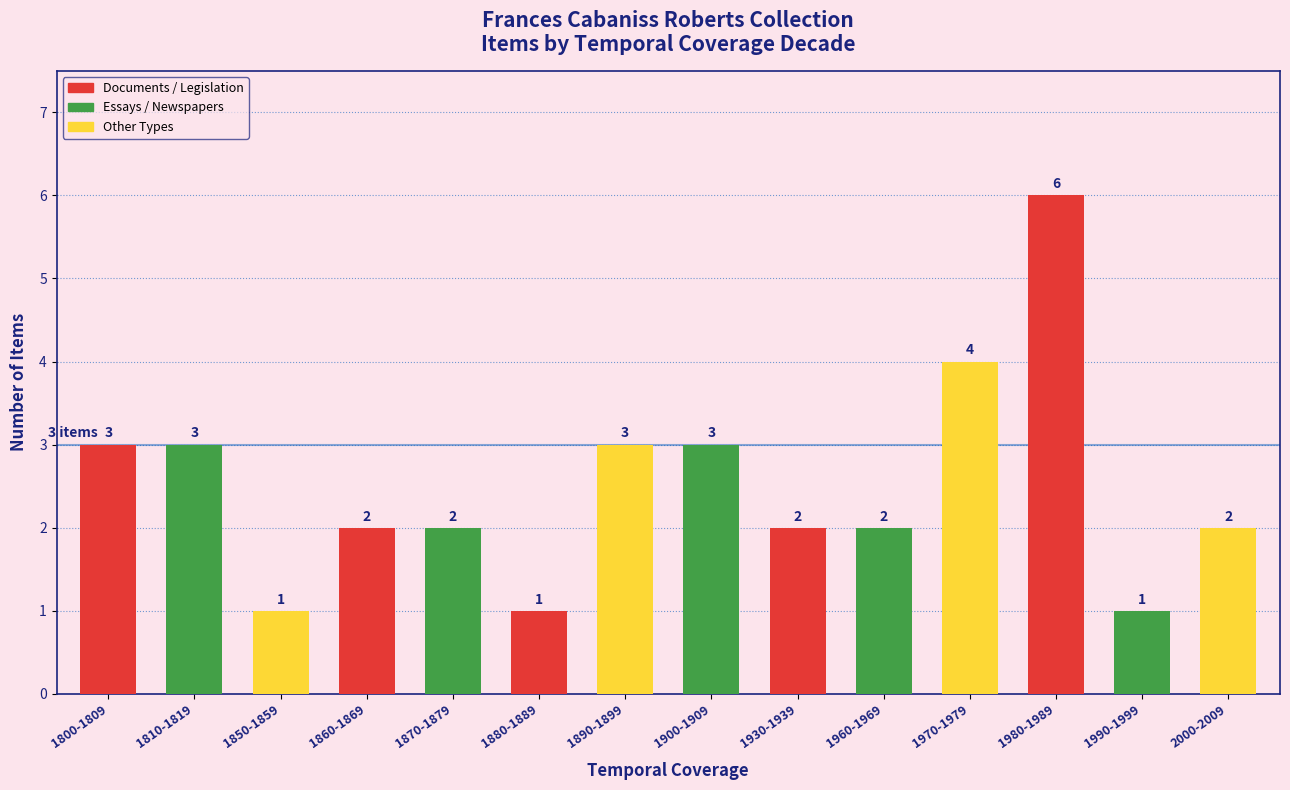

Reading left to right, list all the values displayed in this chart.

1800-1809=3	1810-1819=3	1850-1859=1	1860-1869=2	1870-1879=2	1880-1889=1	1890-1899=3	1900-1909=3	1930-1939=2	1960-1969=2	1970-1979=4	1980-1989=6	1990-1999=1	2000-2009=2